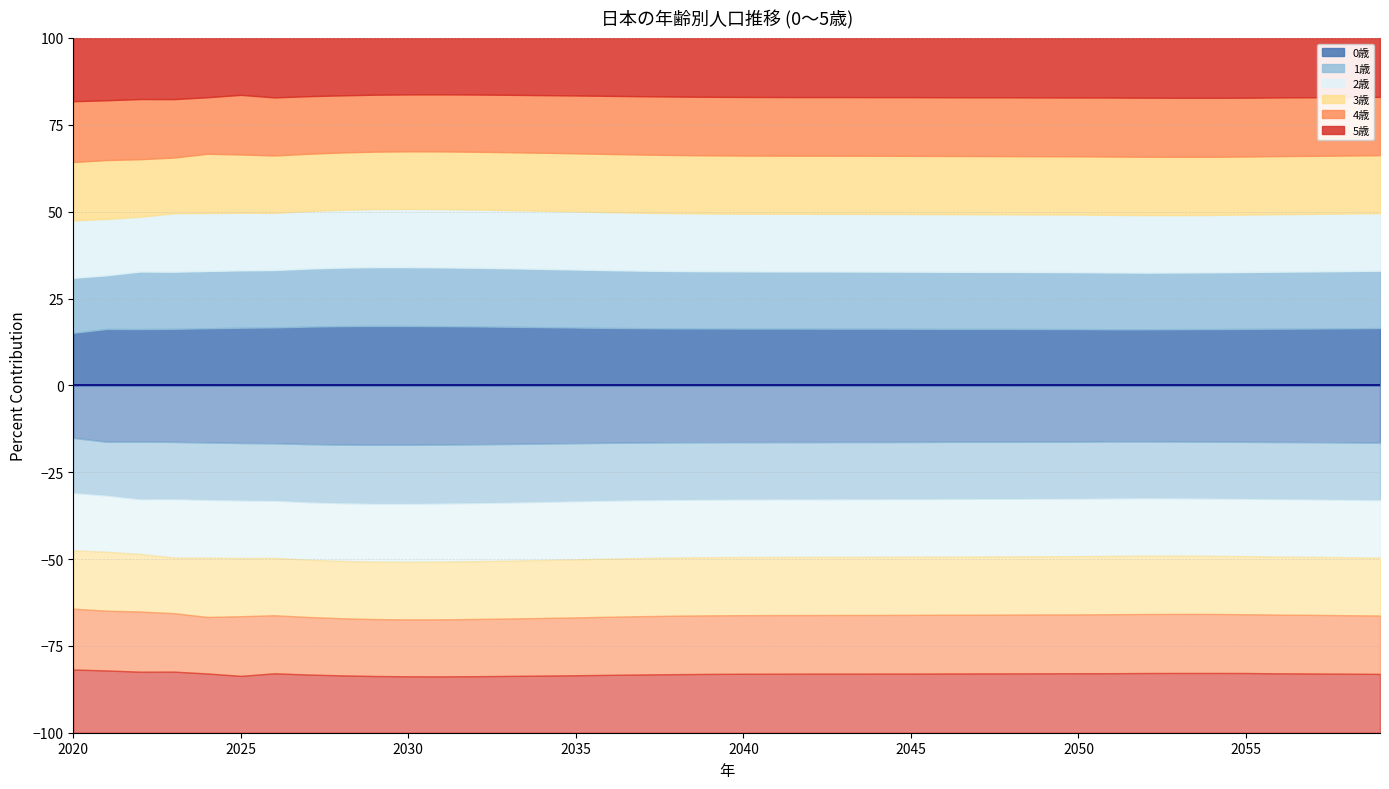

True or false: 4歳 has a value of 25270 at 2040.

True